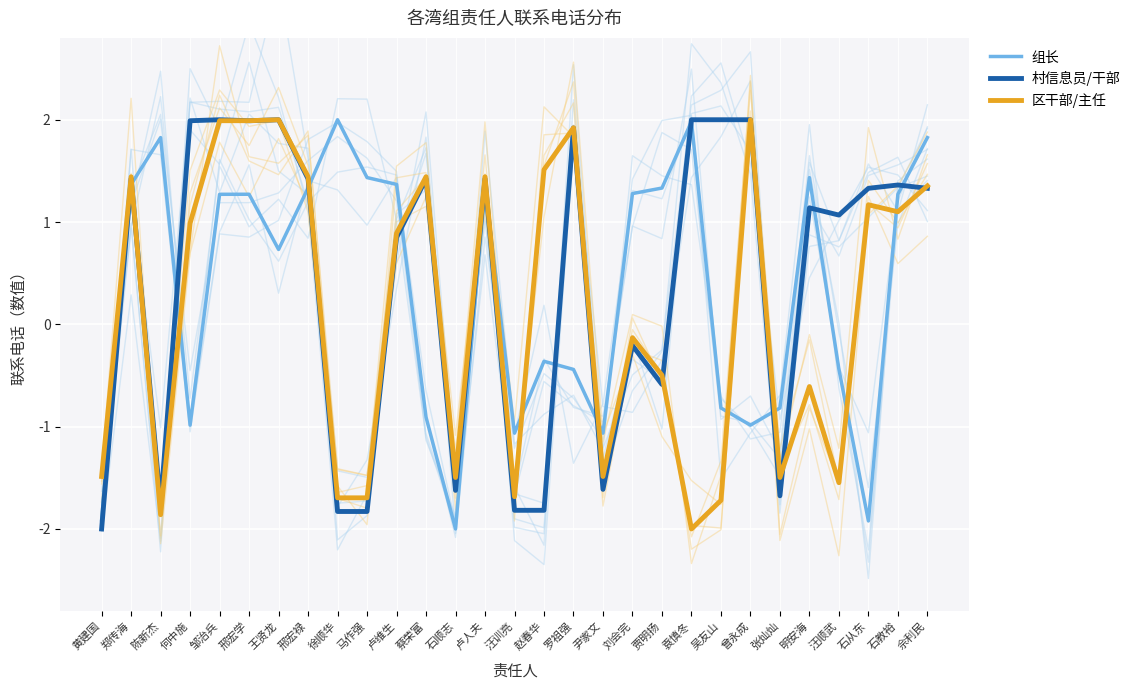

Rank the categories by 区干部/主任 value from highest to lowest.

曾永成, 王贤龙, 邹治兵, 邢宏学, 罗祖强, 赵春华, 邢宏禄, 蔡荣富, 郑传海, 卢人夫, 佘利民, 石从东, 石教裕, 何中施, 卢维生, 刘会完, 贾明扬, 明安海, 黄建国, 尹家文, 石顺志, 张灿灿, 汪顺武, 汪训亮, 徐顺华, 马作强, 吴友山, 陈新杰, 袁慎冬